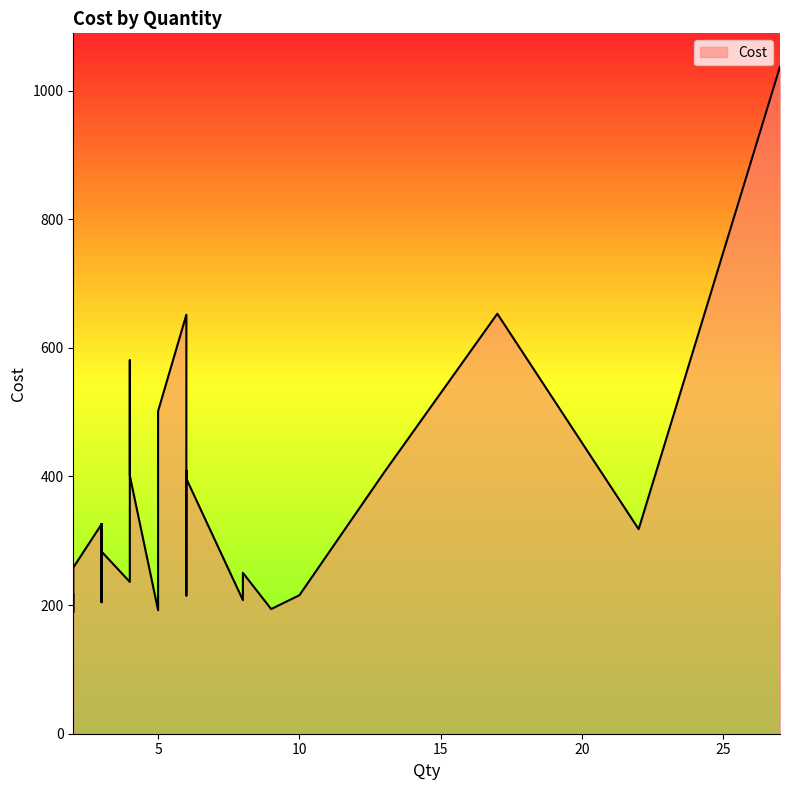

What value does the data have at 4?

580.6